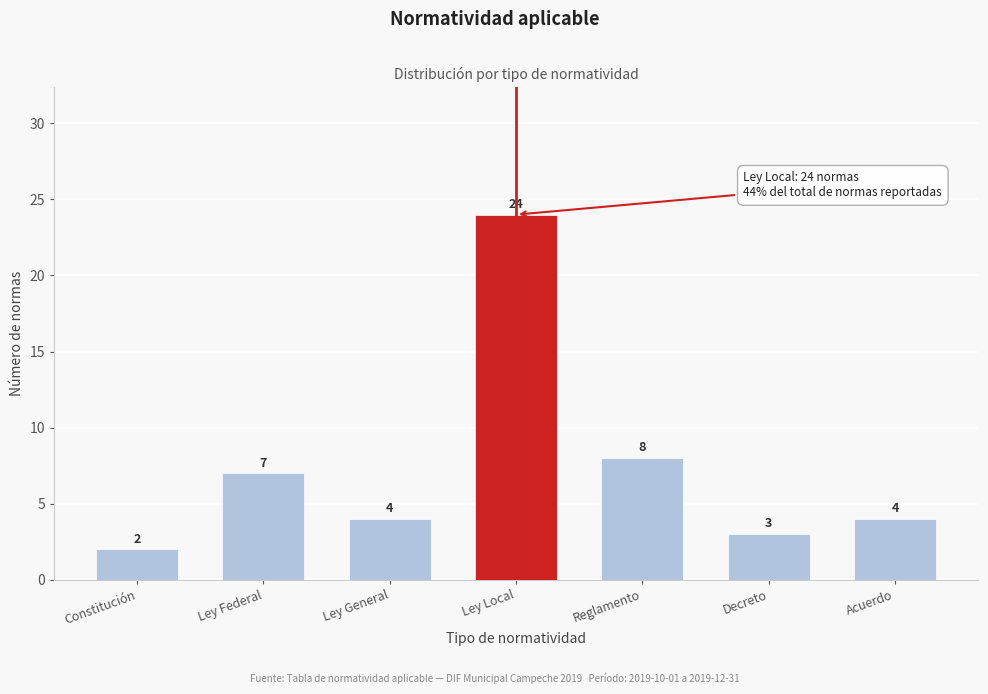

Reading right to left, transcribe all the data shown in this chart.

Acuerdo=4	Decreto=3	Reglamento=8	Ley Local=24	Ley General=4	Ley Federal=7	Constitución=2